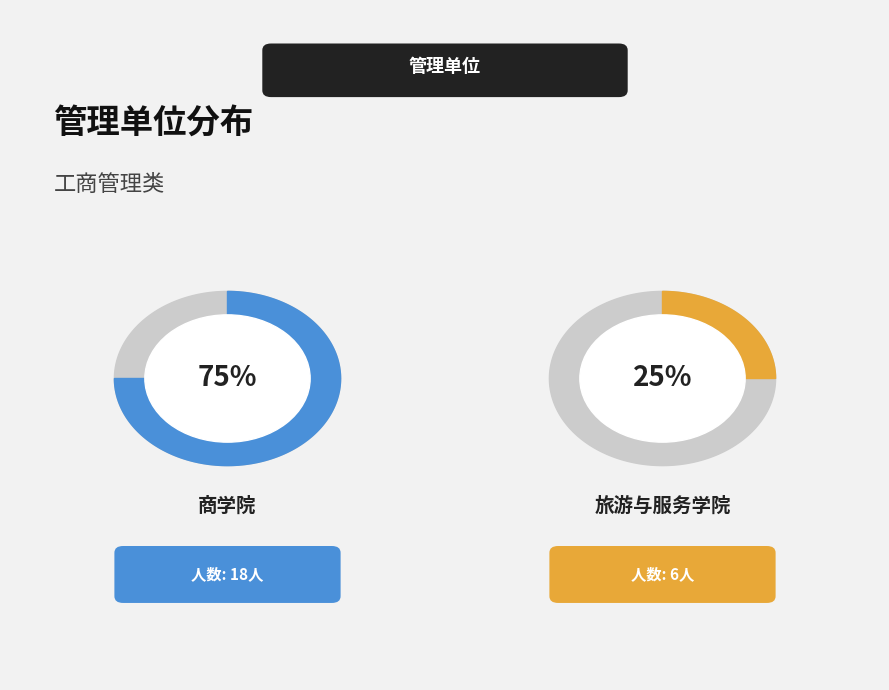

To the nearest percent, what is the combined percentage of 商学院 and 旅游与服务学院?

100%